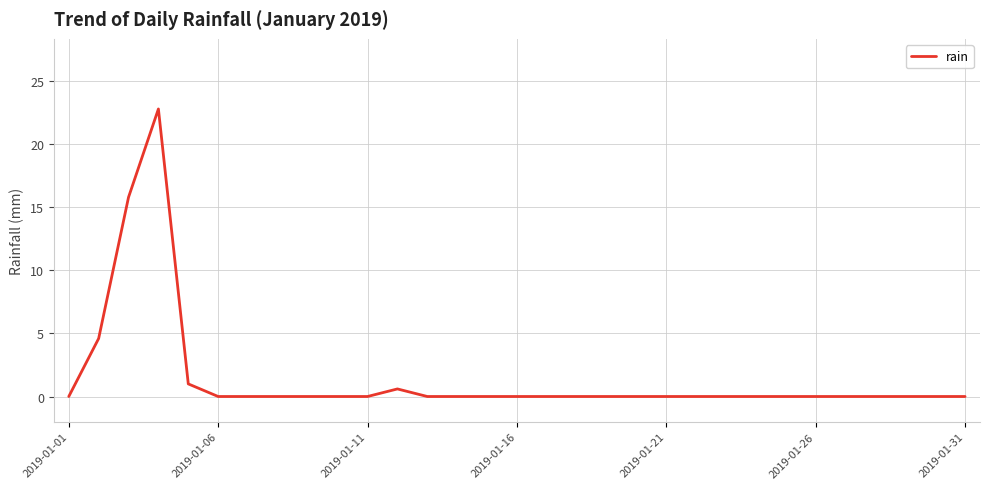

Reading right to left, what are all the values shown in this chart?

0.0	0.0	0.0	0.0	0.0	0.0	0.0	0.0	0.0	0.0	0.0	0.0	0.0	0.0	0.0	0.0	0.0	0.0	0.0	0.6	0.0	0.0	0.0	0.0	0.0	0.0	1.0	22.8	15.8	4.6	0.0